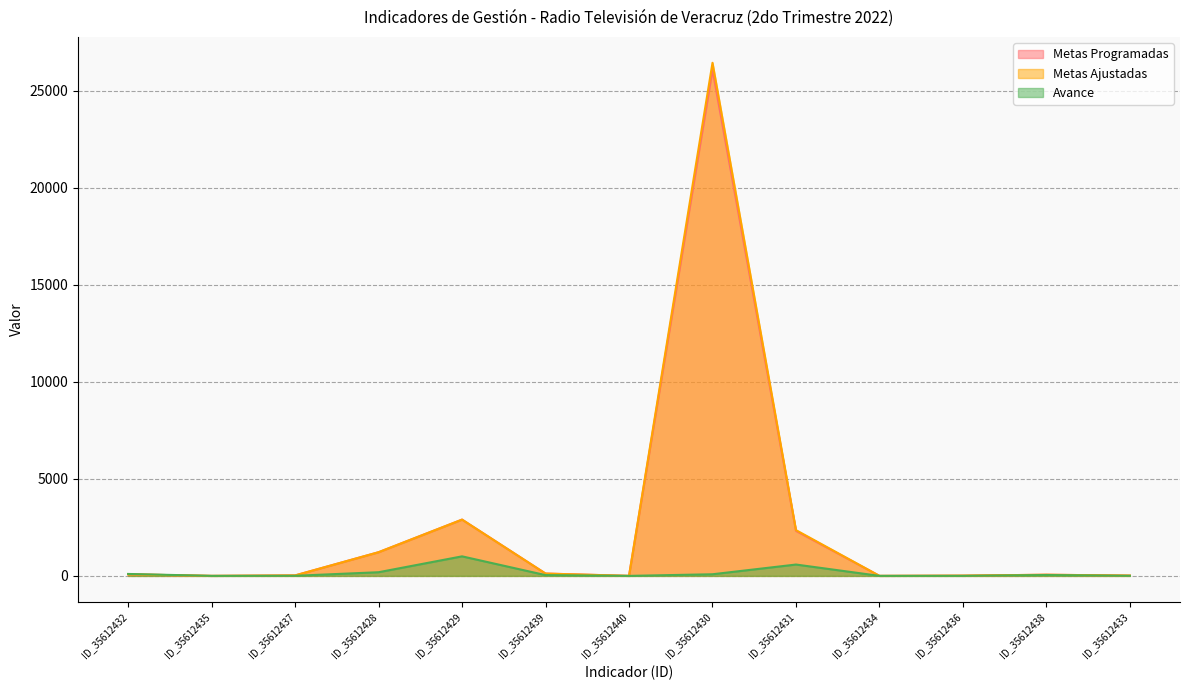

Which category has the highest value in the Metas Ajustadas series?

ID_35612430